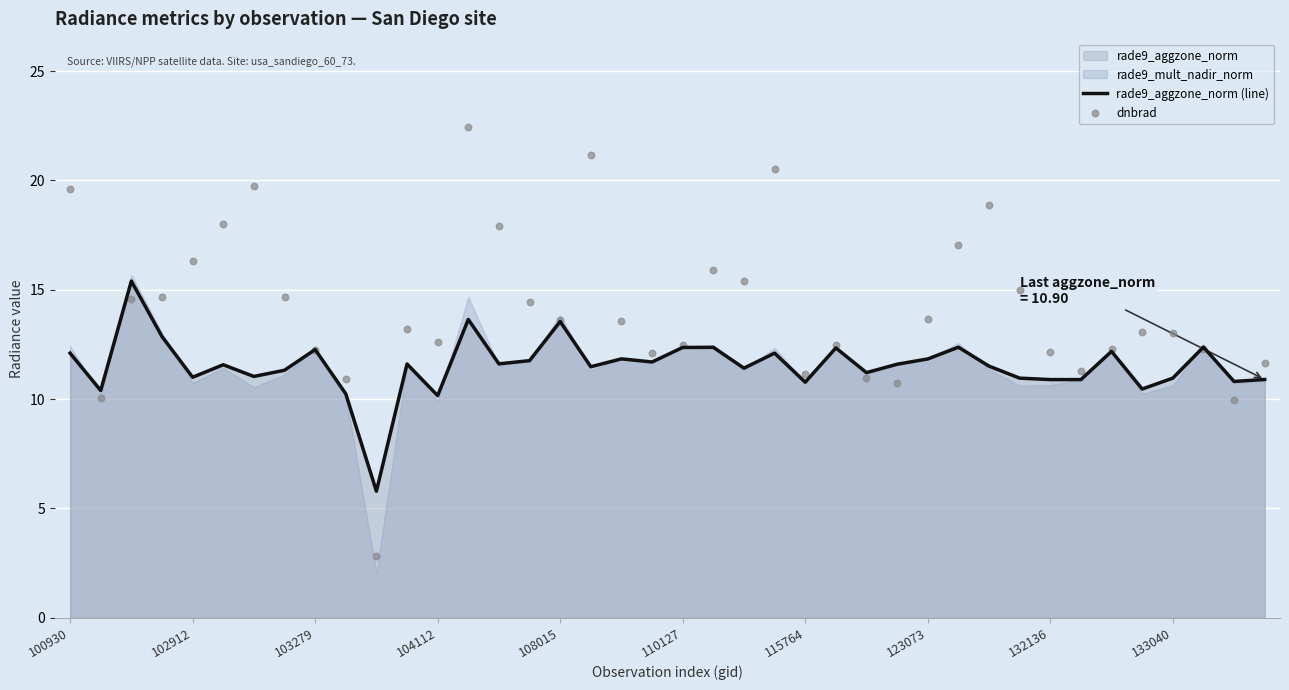

What is the minimum value for rade9_aggzone_norm (line)?

5.8